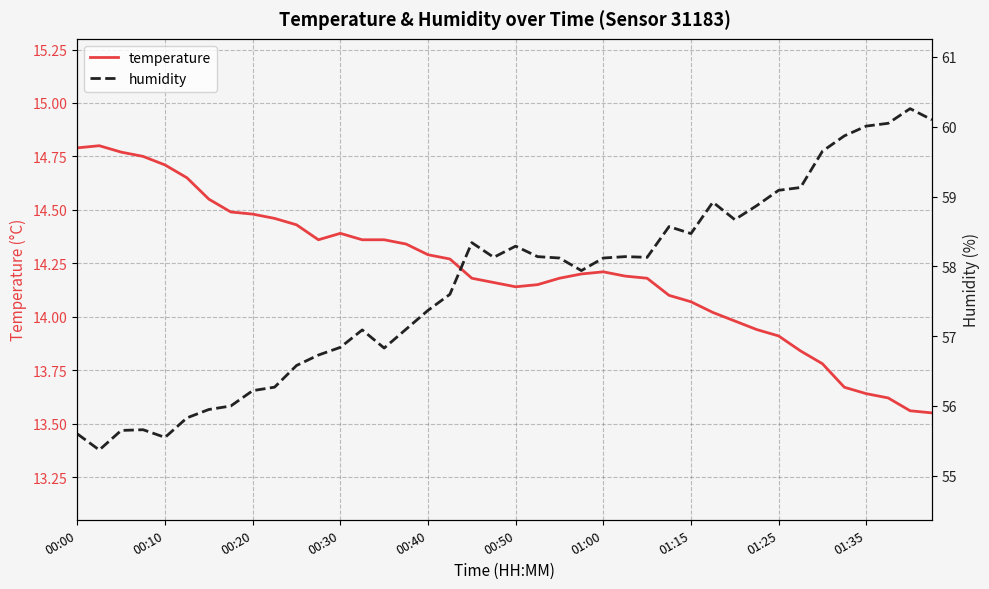

The value of temperature at 00:00 is 14.8. True or false?

True